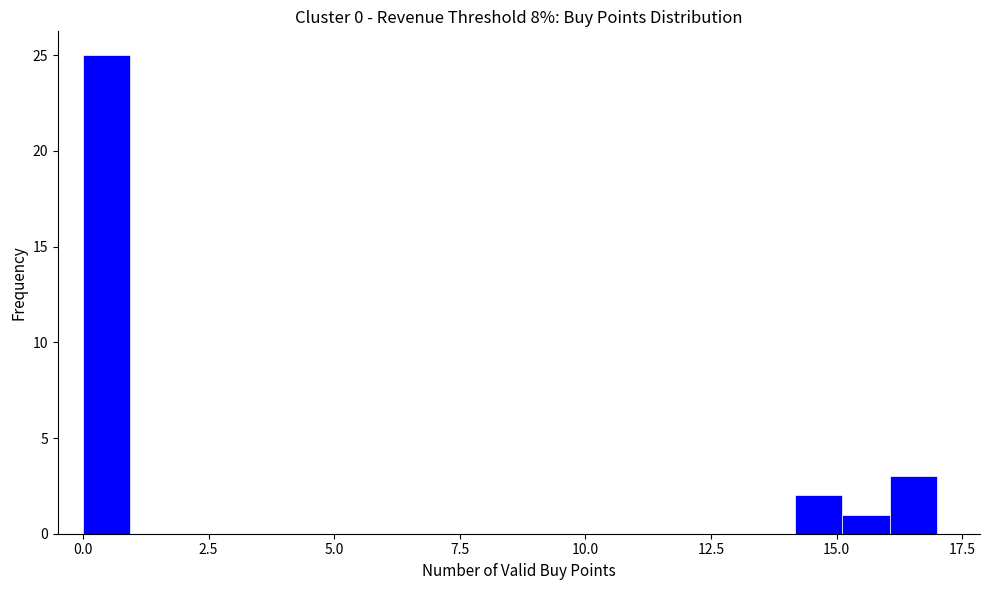

Around what value on the x-axis is the tallest bar? Give the approximate position of its centre, as read against the axis.

0.5